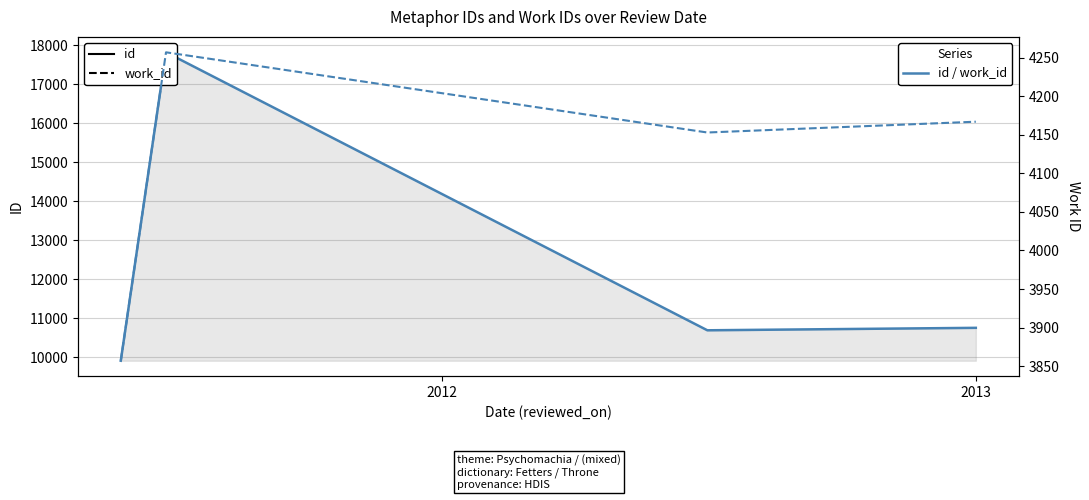

Is the value of id at 2013 greater than the value of work_id at 2011?

Yes